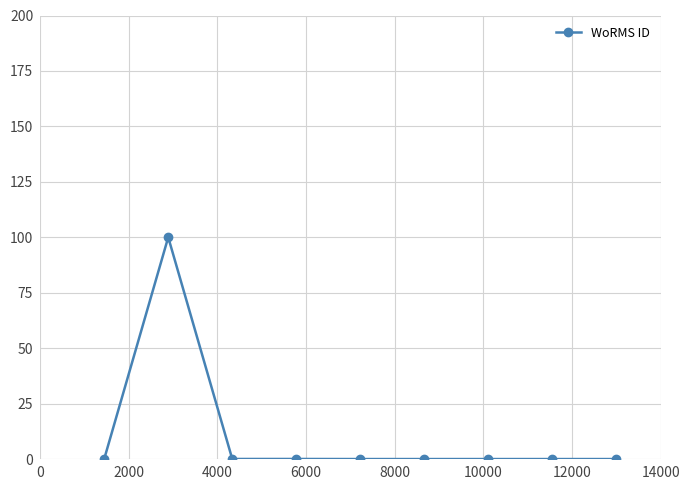

What is the greatest value displayed?

100.0